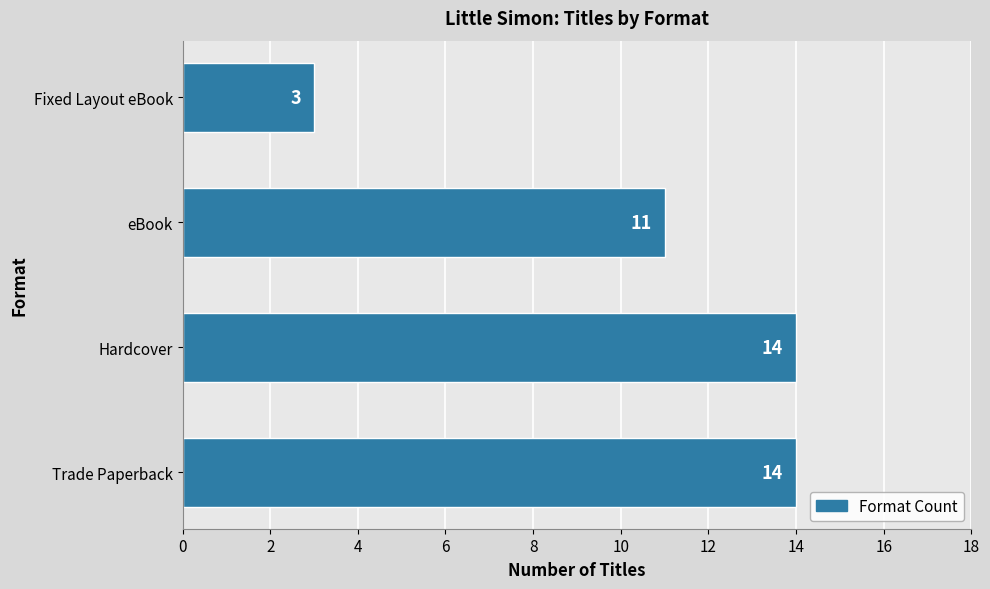

Is it true that the value at Hardcover is 14?

True